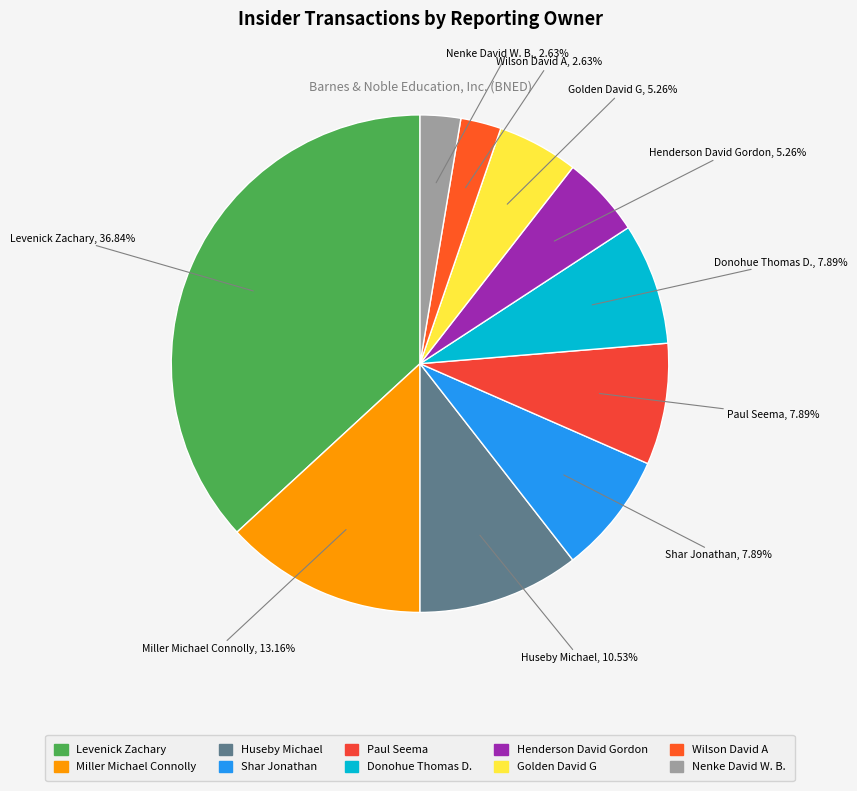

To the nearest percent, what is the difference between the Shar Jonathan and Wilson David A slice percentages?

5%